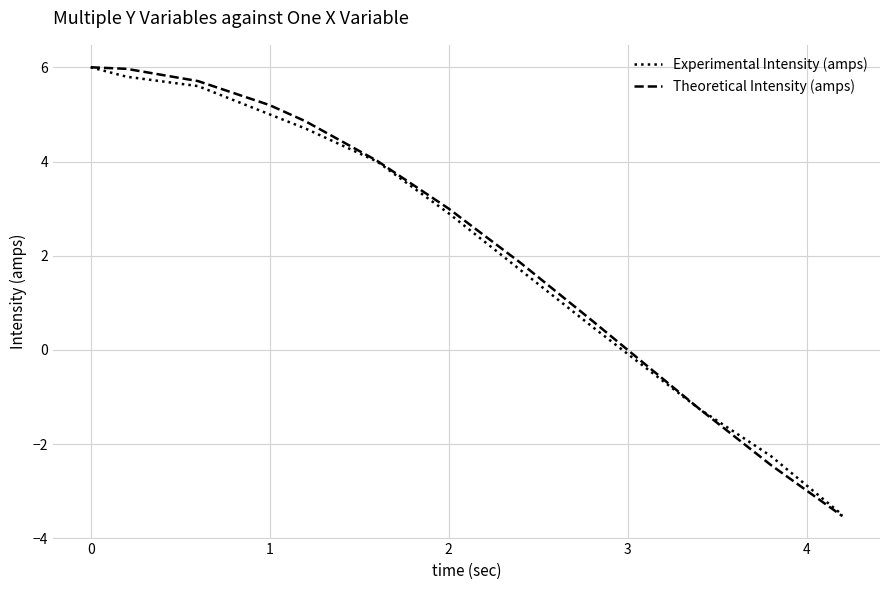

What is the minimum value for Experimental Intensity (amps)?

-3.5